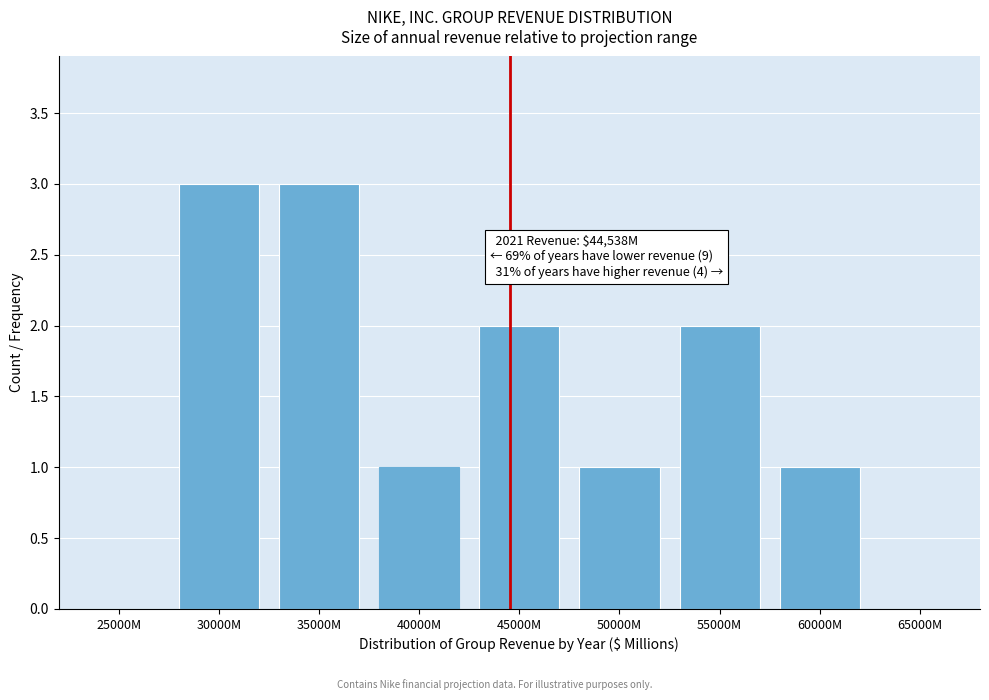

Reading right to left, transcribe all the data shown in this chart.

65000M=0	60000M=1	55000M=2	50000M=1	45000M=2	40000M=1	35000M=3	30000M=3	25000M=0